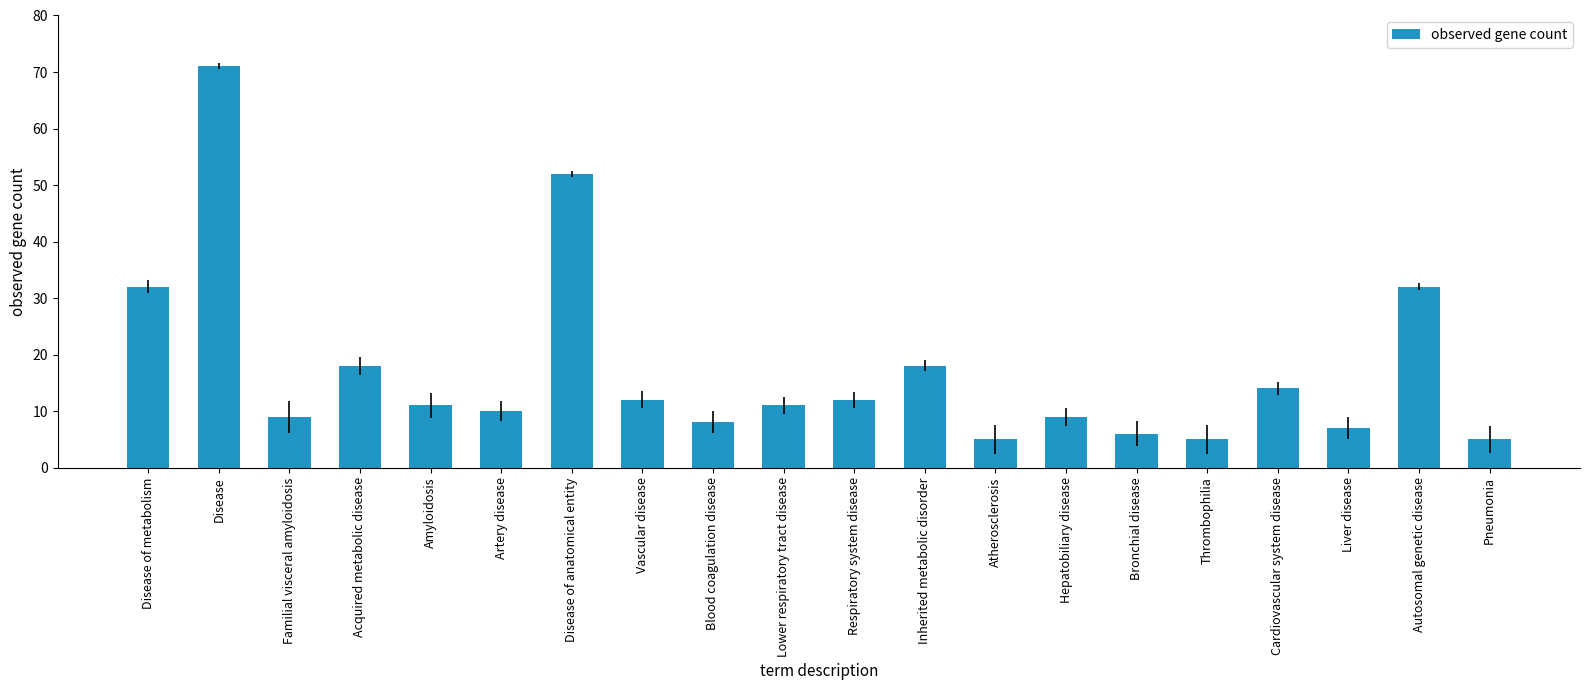

What is the change in value from Acquired metabolic disease to Disease of anatomical entity?

+34